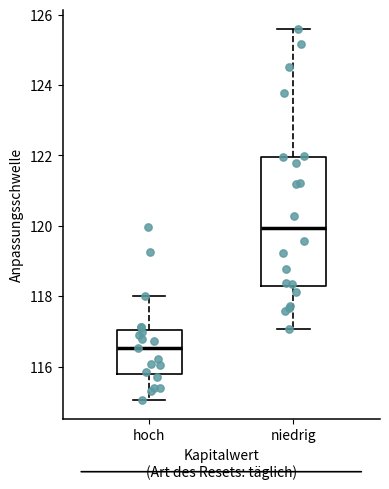

Comparing the boxes themselves (not the whiskers), which one is the tallest?

niedrig